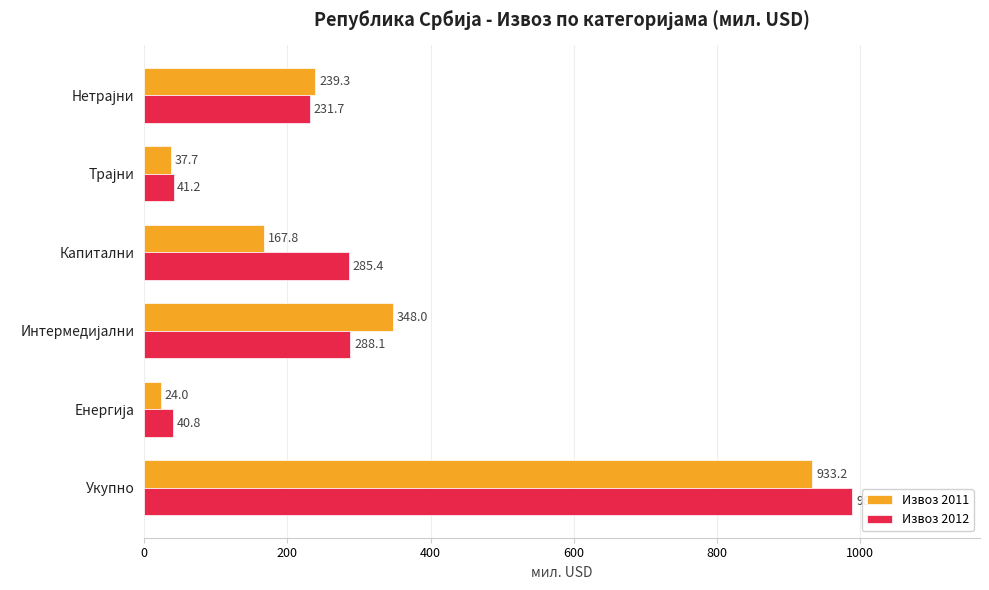

At how many categories does at least one series exceed 746?

1